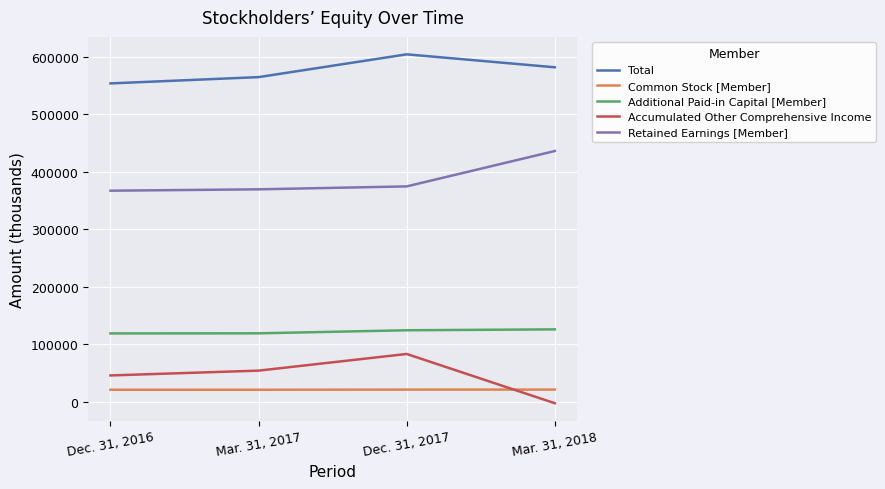

List the labels in order of Retained Earnings [Member] value, smallest first.

Dec. 31, 2016, Mar. 31, 2017, Dec. 31, 2017, Mar. 31, 2018